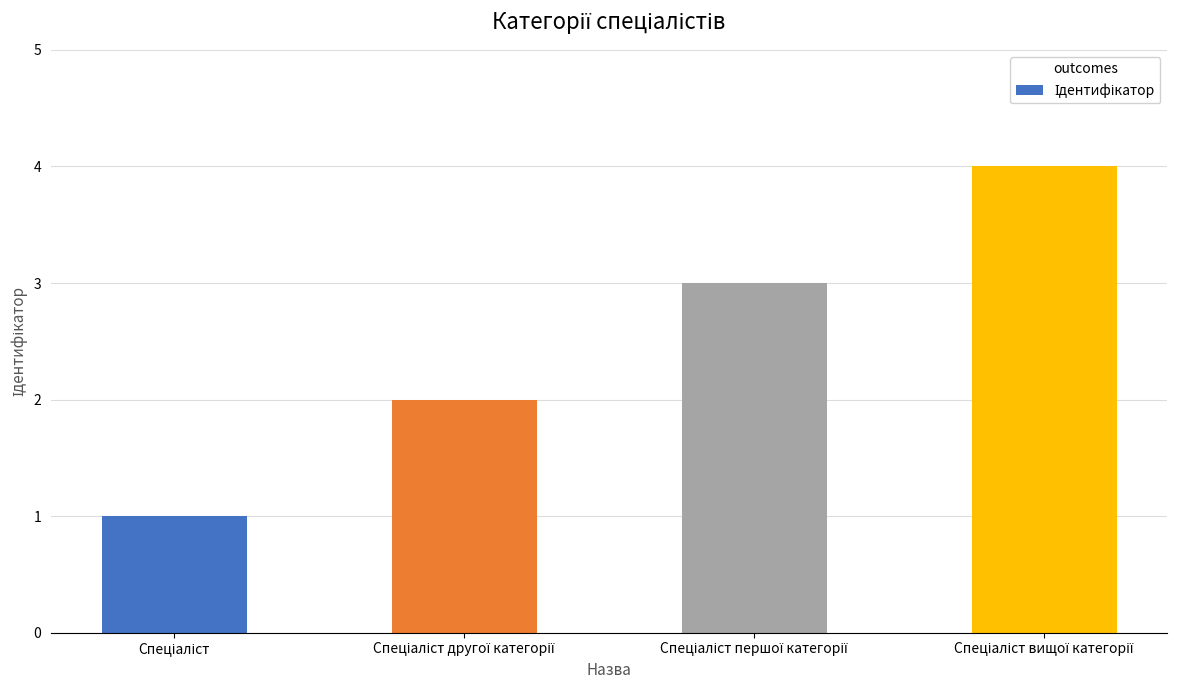

What is the greatest value displayed?

4